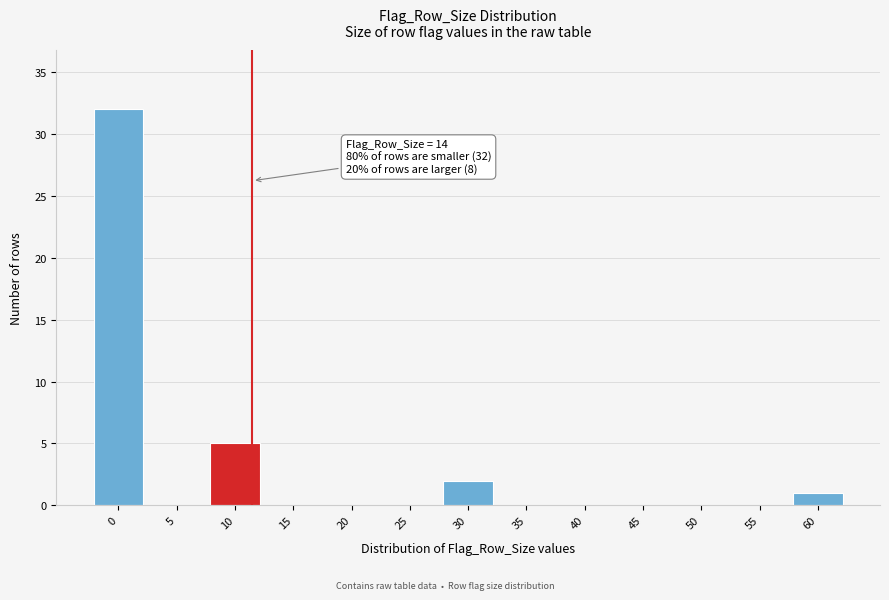

Reading left to right, extract all data points from this chart.

0=32	5=0	10=5	15=0	20=0	25=0	30=2	35=0	40=0	45=0	50=0	55=0	60=1